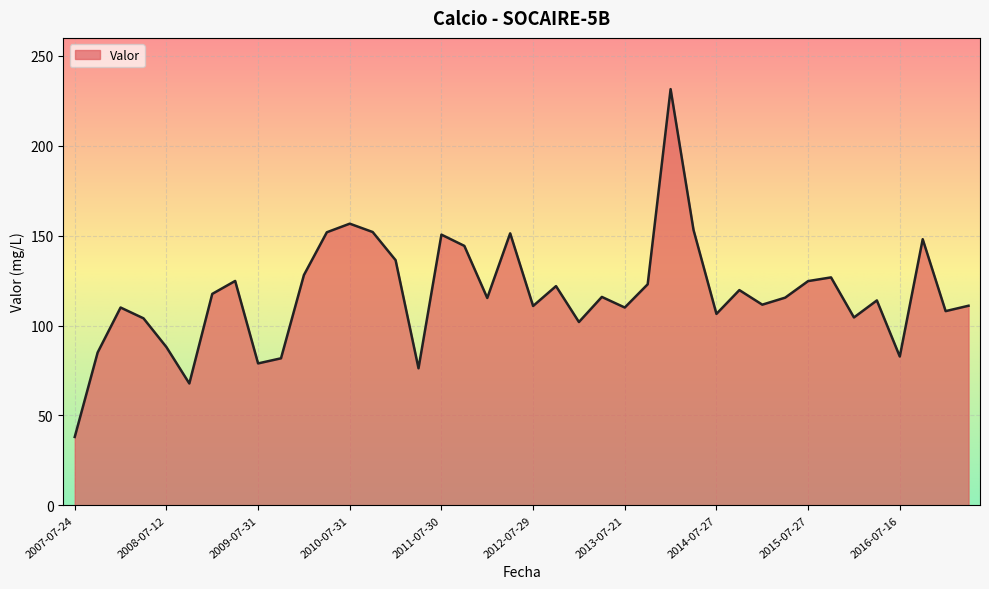

What is the minimum value shown in the chart?

38.0